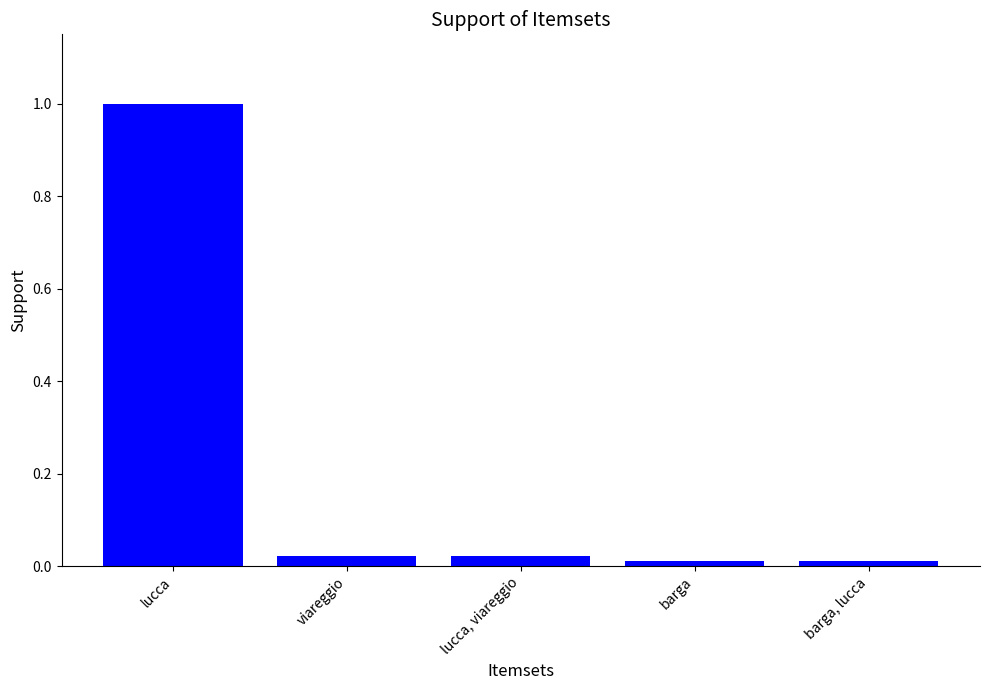

Which has a higher value, barga or lucca?

lucca